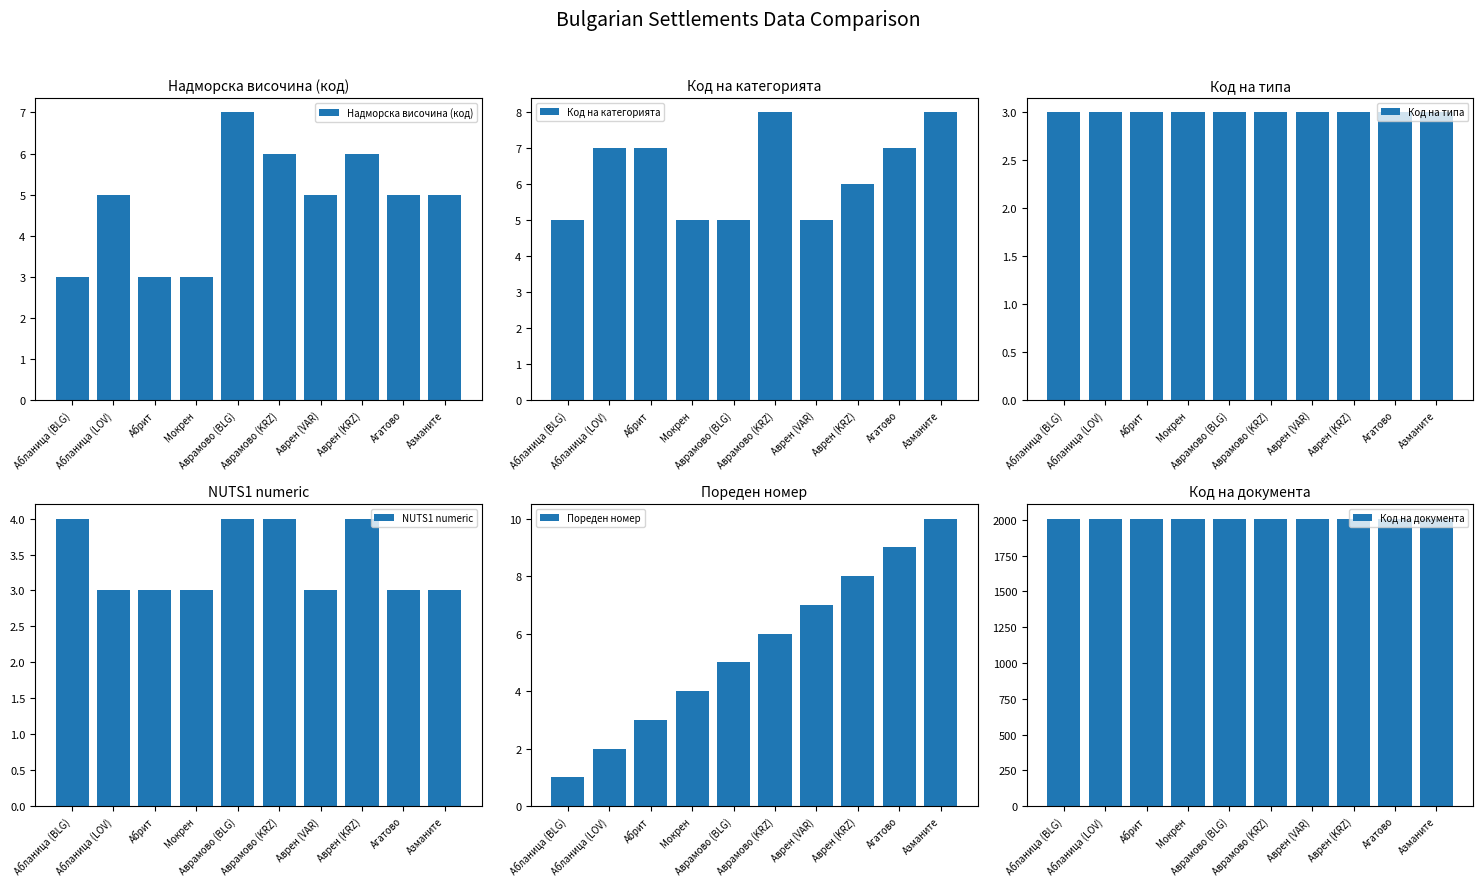

Reading right to left, what are all the values shown in this chart?

Надморска височина (код): 5	5	6	5	6	7	3	3	5	3
Код на категорията: 8	7	6	5	8	5	5	7	7	5
Код на типа: 3	3	3	3	3	3	3	3	3	3
NUTS1 numeric: 3	3	4	3	4	4	3	3	3	4
Пореден номер: 10	9	8	7	6	5	4	3	2	1
Код на документа: 2008	2008	2008	2008	2008	2008	2008	2008	2008	2008